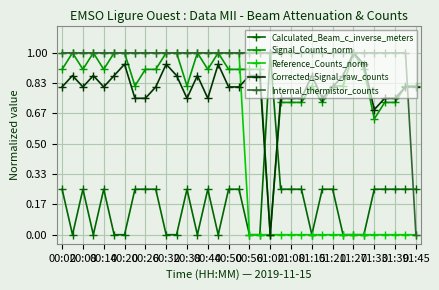

What is the highest value of the Calculated_Beam_c_inverse_meters series?

1.0